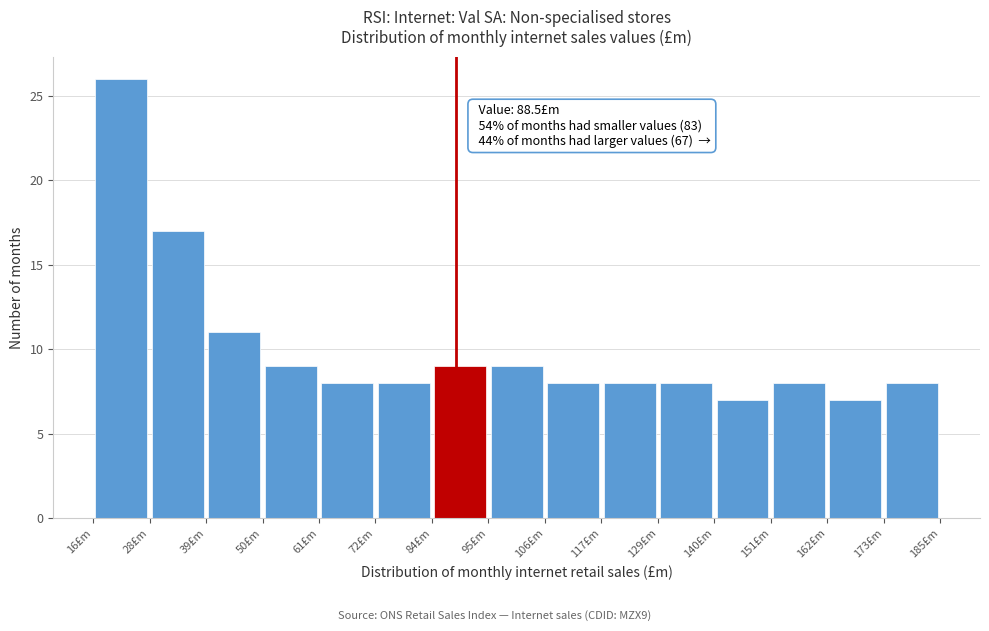

Which range on the x-axis has the tallest bar?

16 to 28